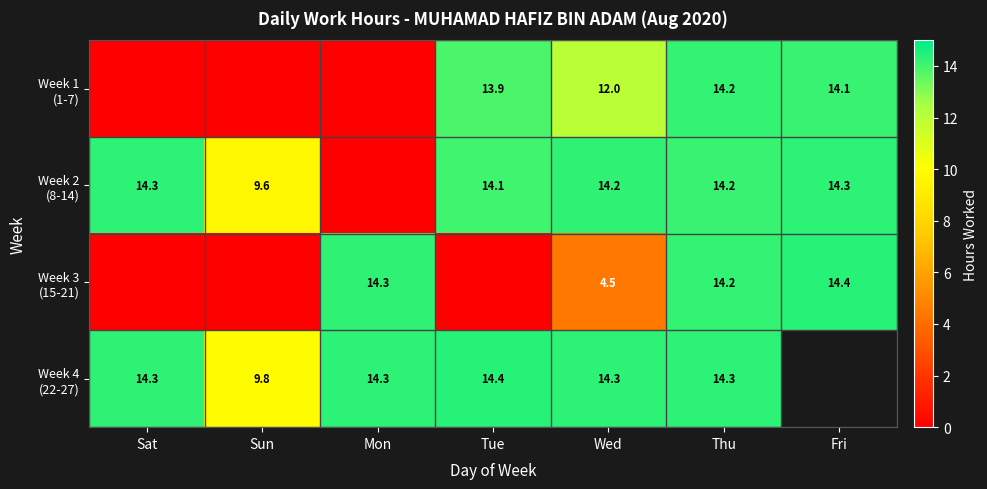

Between Sun and Fri, which is larger?

Fri